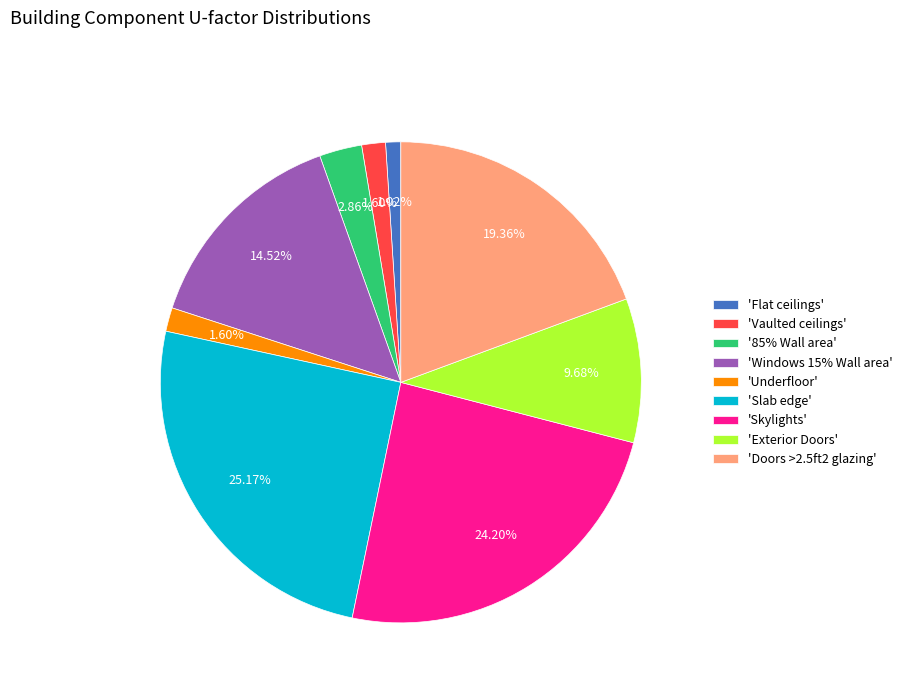

Which has a higher value, 'Vaulted ceilings' or 'Flat ceilings'?

'Vaulted ceilings'